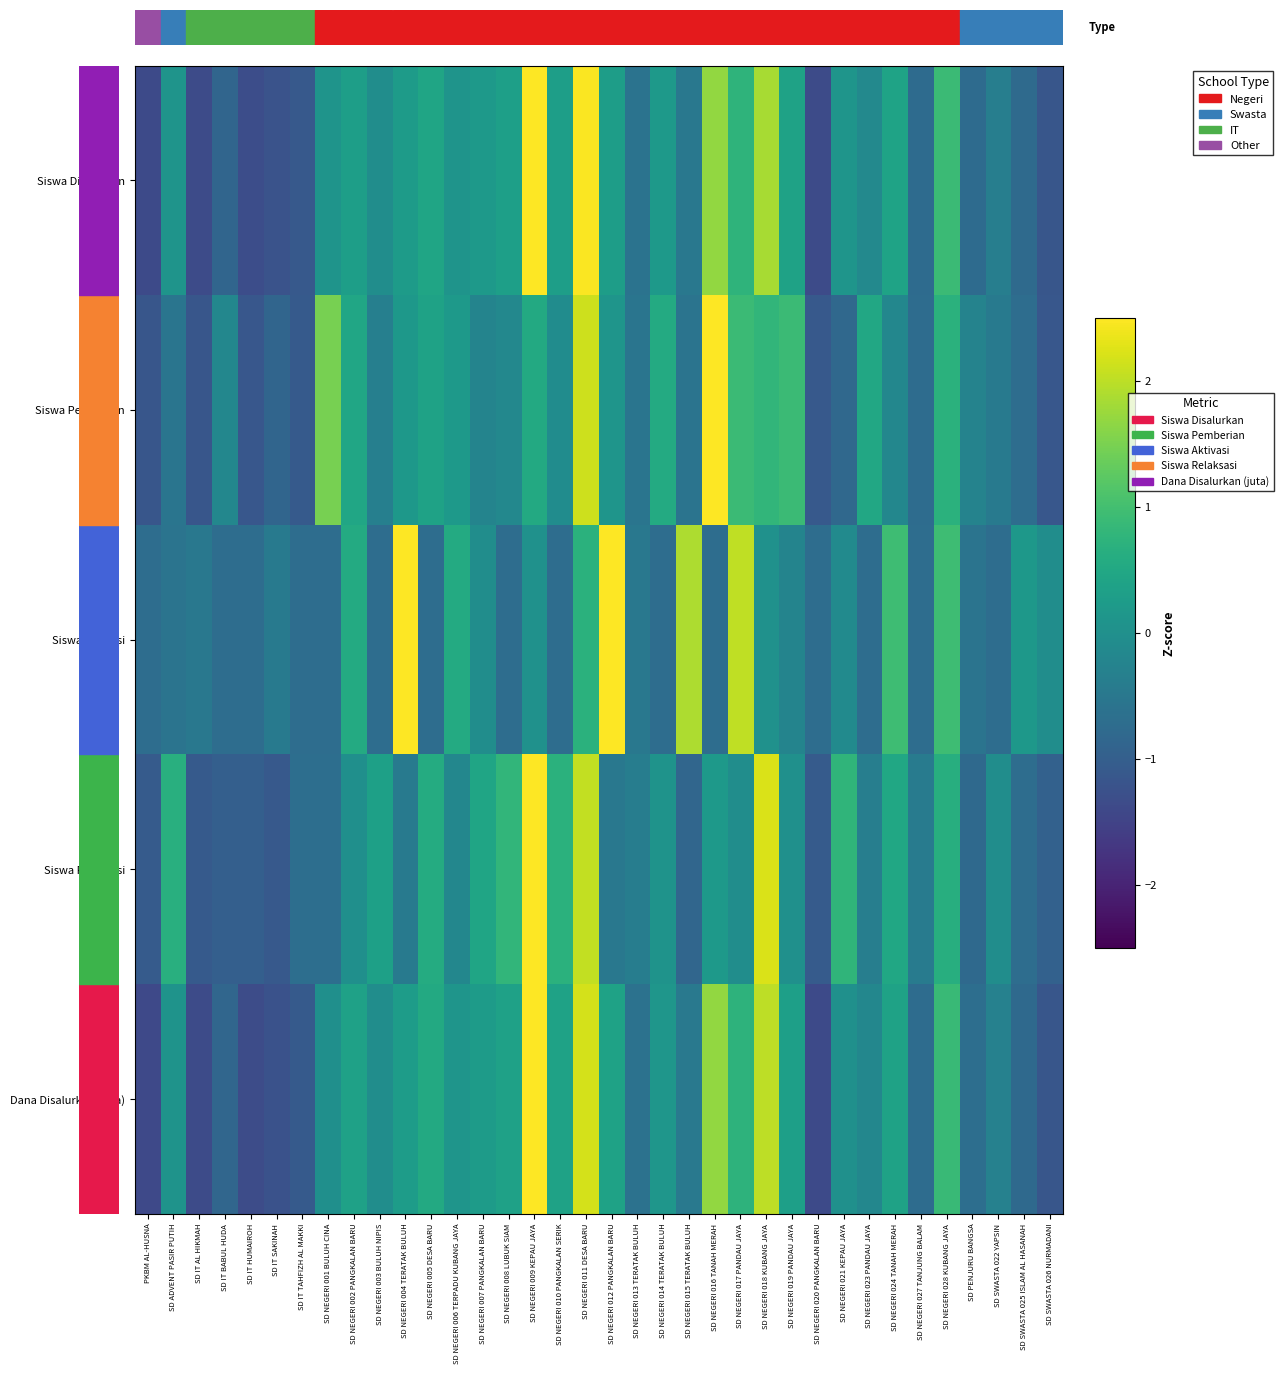

How many data points does each series have?

36